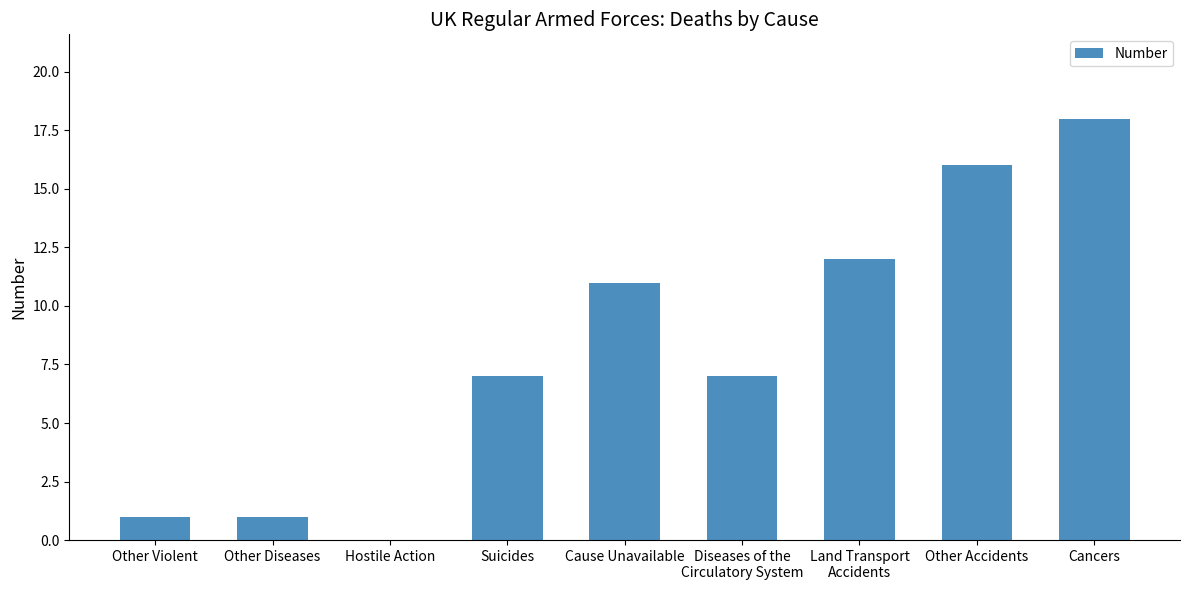

The value at Diseases of the
Circulatory System is 7. True or false?

True